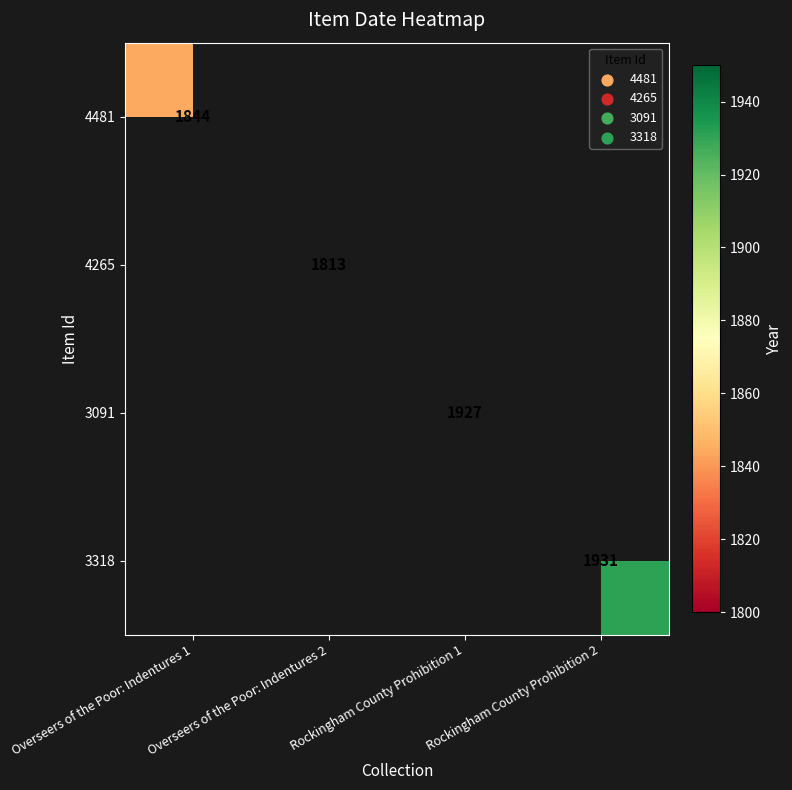

True or false: 4265 has a value of 1068 at Overseers of the Poor: Indentures 2.

False